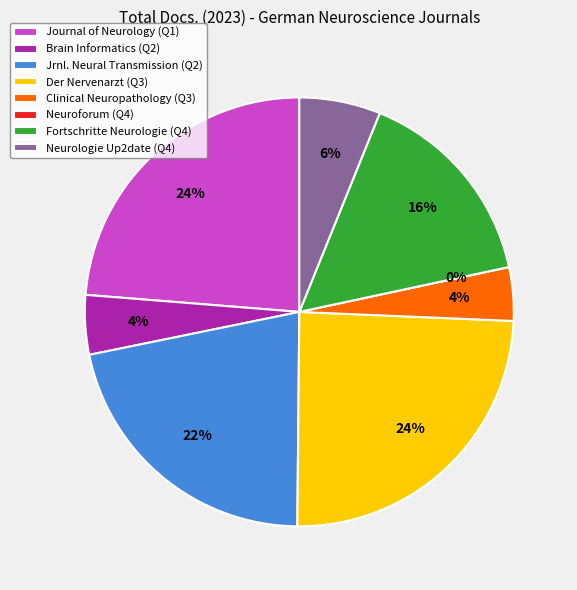

What is the largest slice in the pie chart?

Der Nervenarzt (Q3)